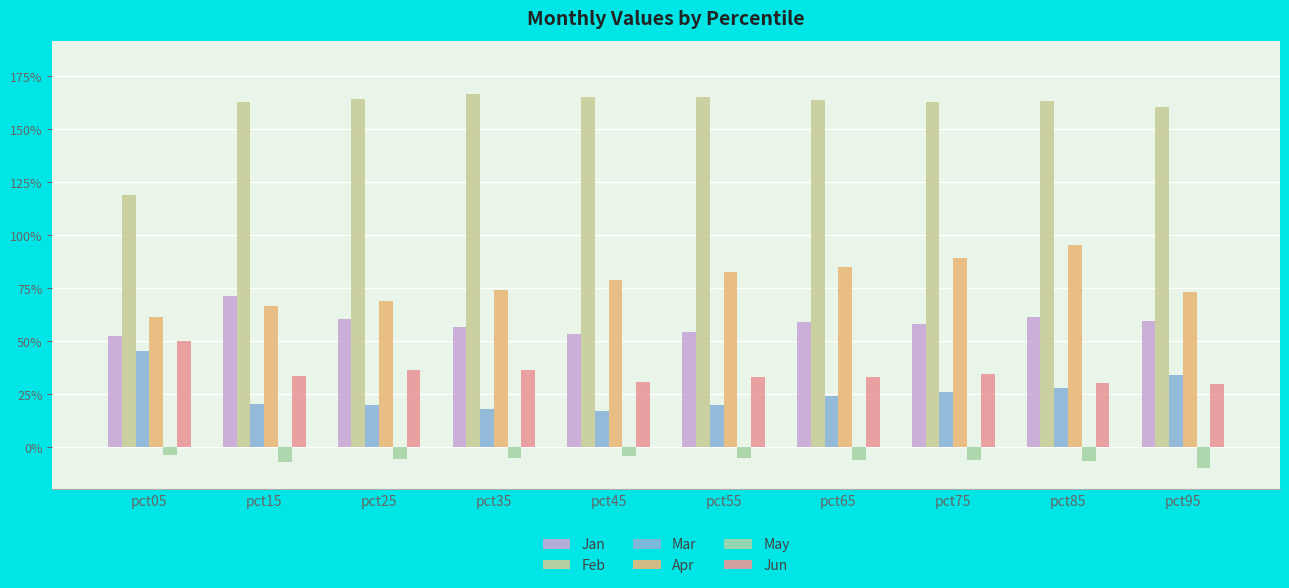

At which label is May closest to 0?

pct05